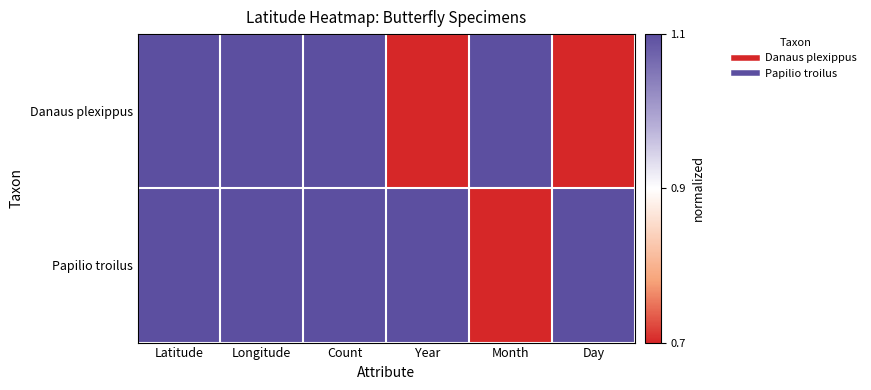

Reading left to right, transcribe all the data shown in this chart.

Danaus plexippus: Latitude=1	Longitude=1	Count=1	Year=0	Month=1	Day=0
Papilio troilus: Latitude=1	Longitude=1	Count=1	Year=1	Month=0	Day=1